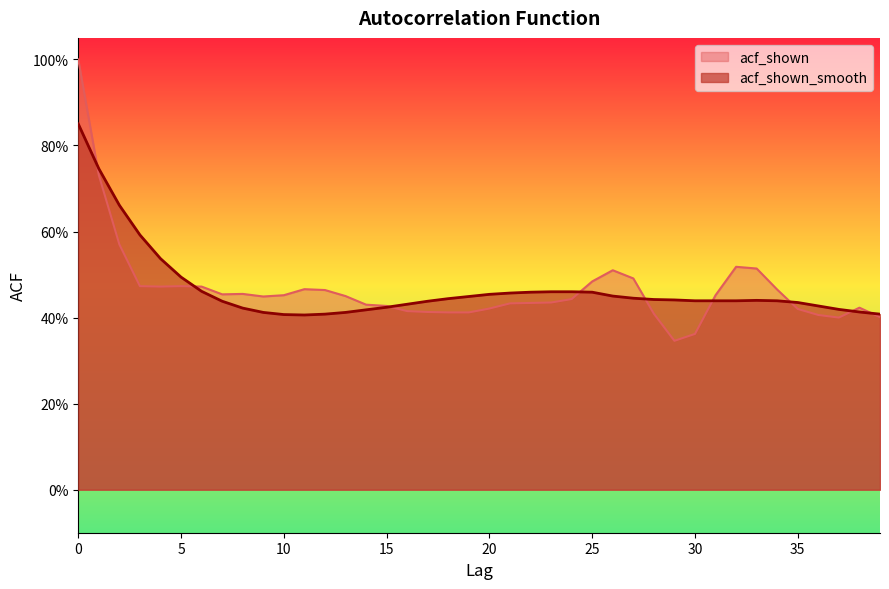

Which series has the largest total across all categories?

acf_shown_smooth